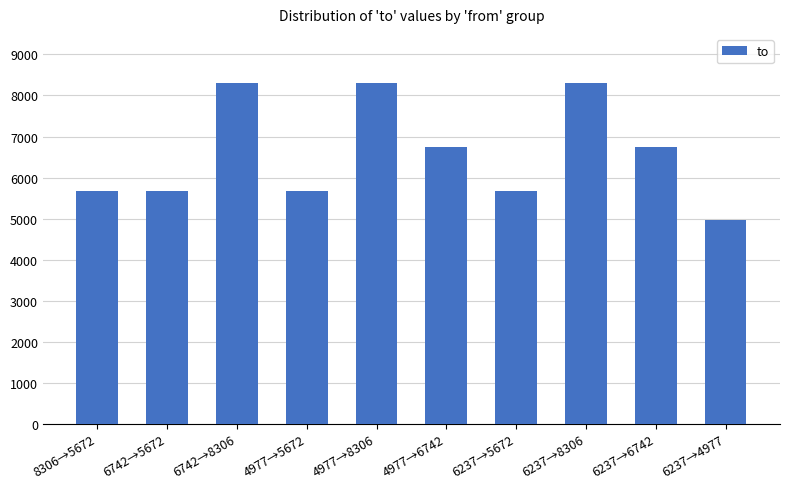

Is it true that the value at 6237→4977 is 4977?

True